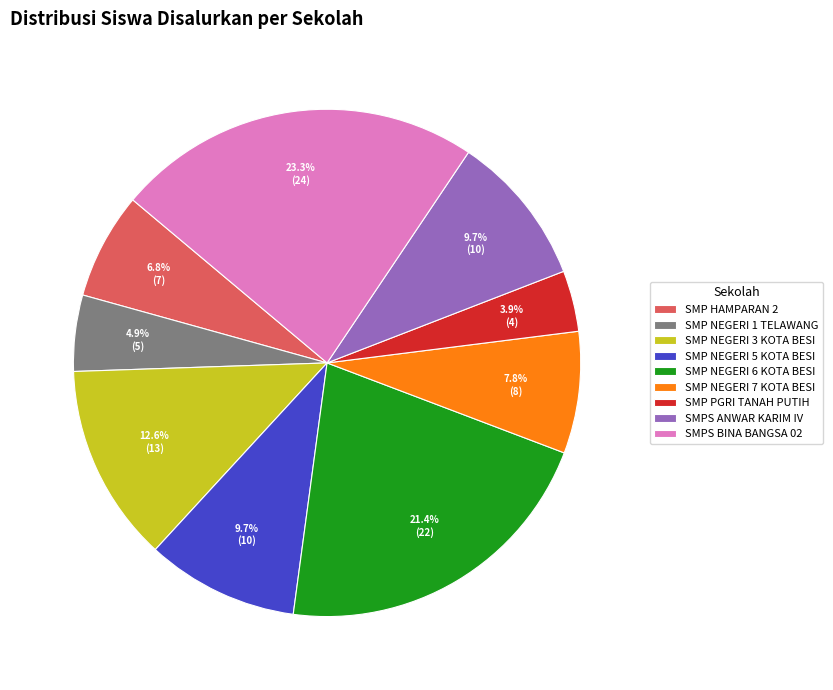

To the nearest percent, what is the difference between the SMPS BINA BANGSA 02 and SMP NEGERI 6 KOTA BESI slice percentages?

2%